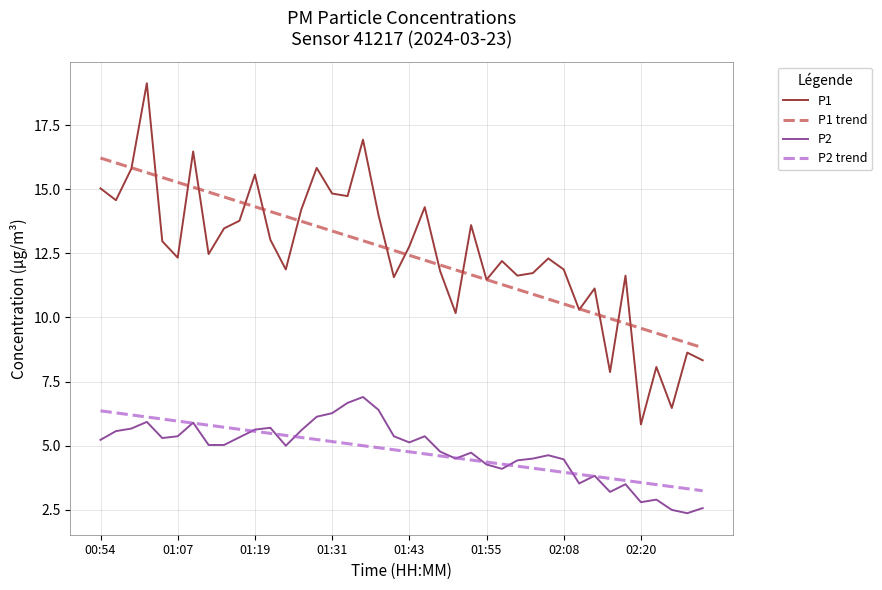

Rank the series by their maximum value, from highest to lowest.

P1, P1 trend, P2, P2 trend